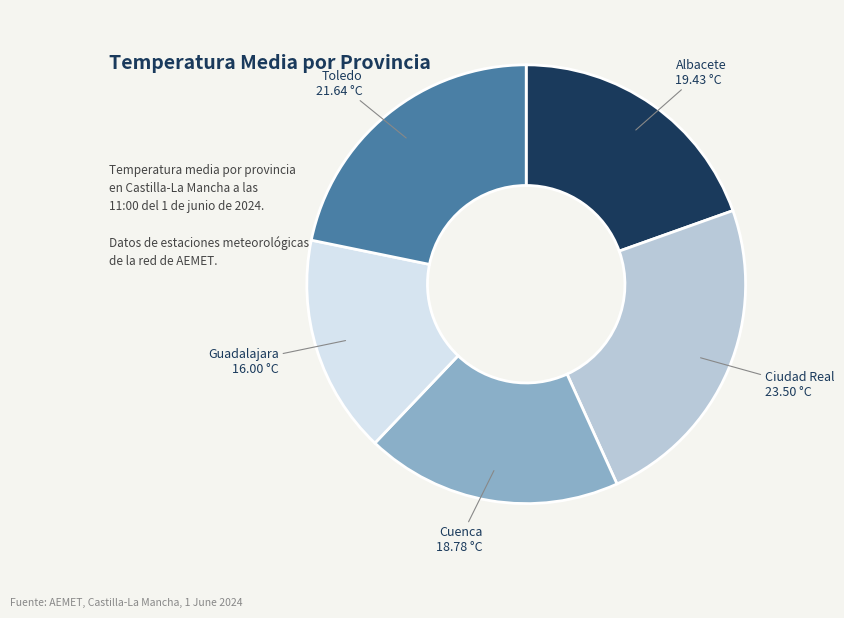

Is there a majority slice in this chart?

No